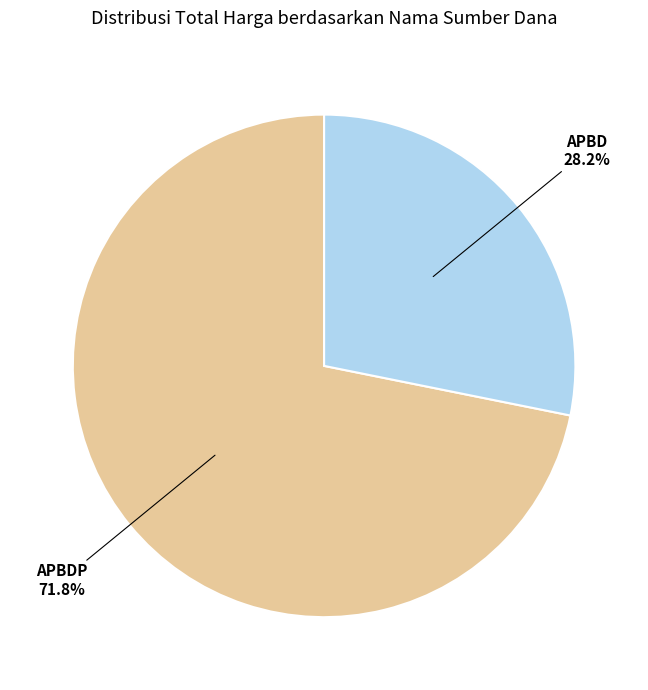

Which slice is the smallest?

APBD